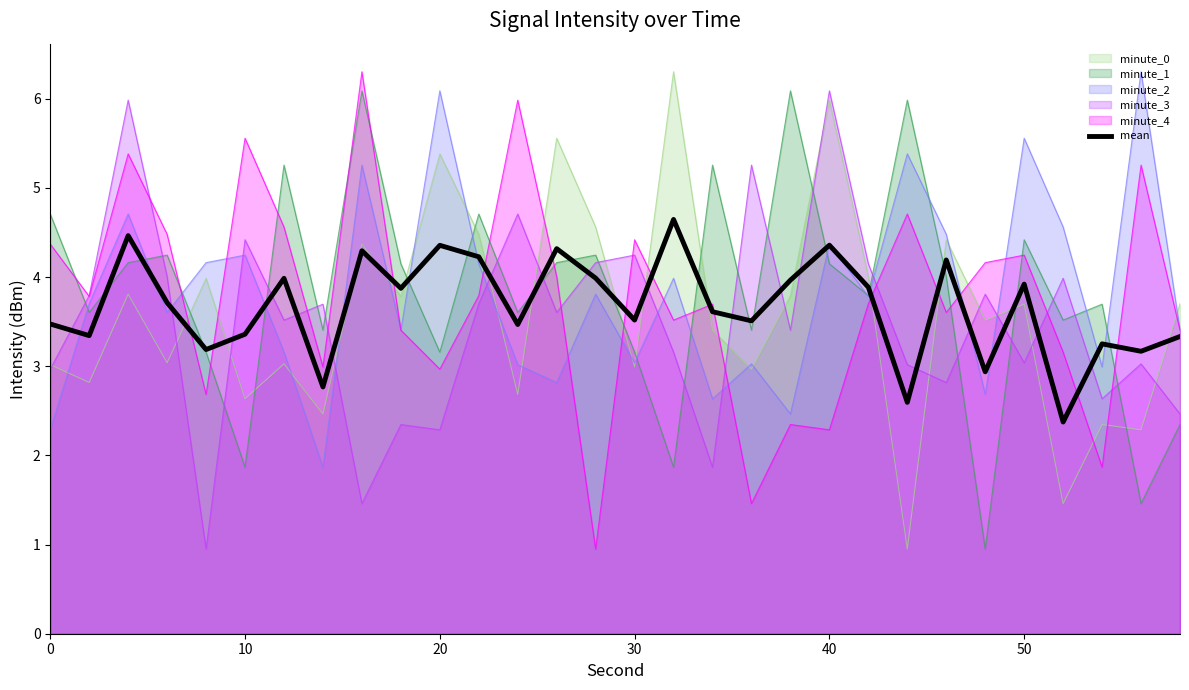

What is the total value across all series at 10?

22.1